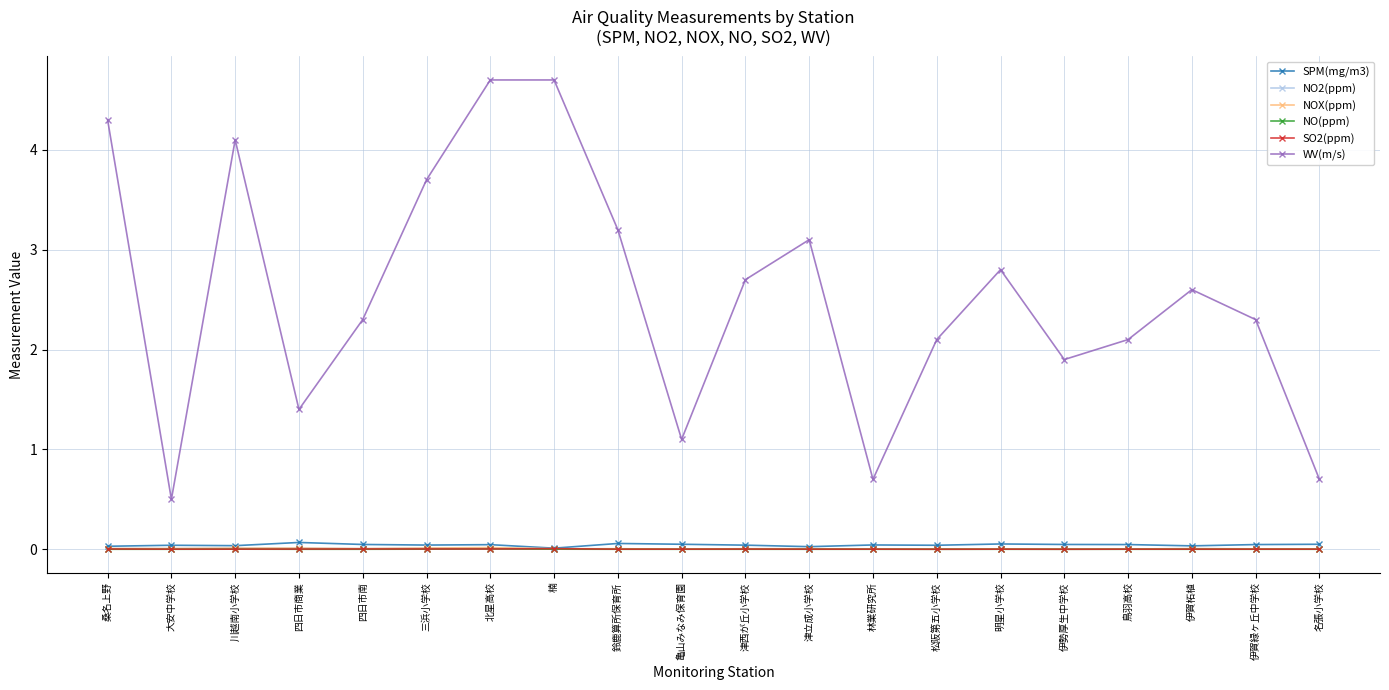

How many intersections are there between NO2(ppm) and SO2(ppm)?

2